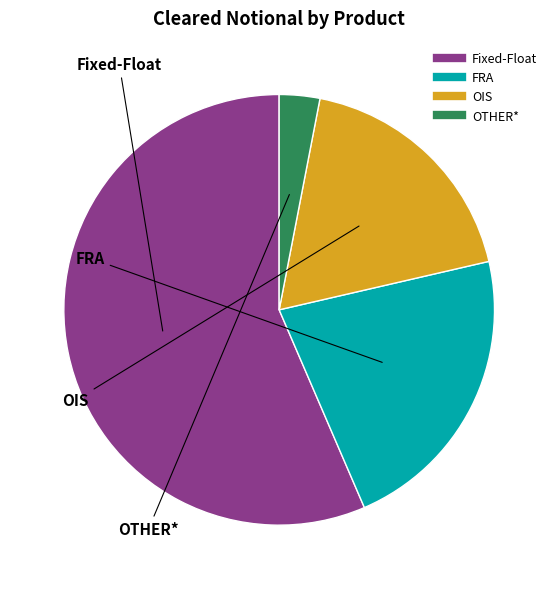

Which slice represents more than half of the pie?

Fixed-Float